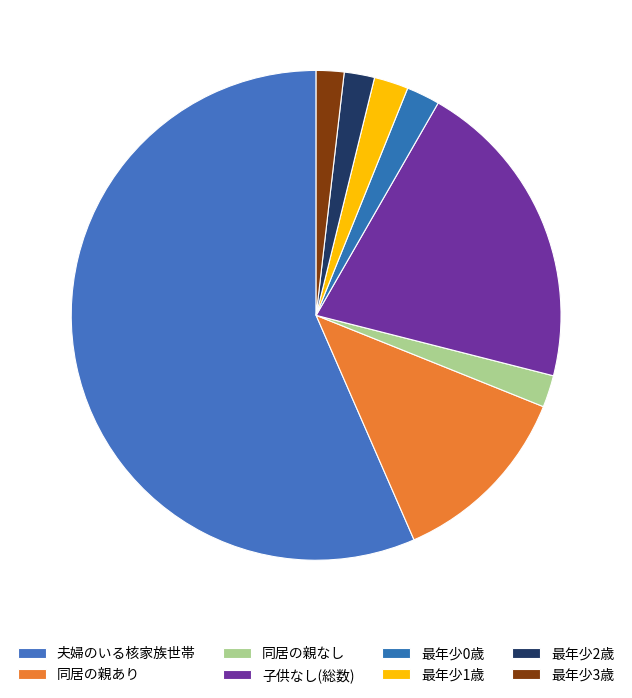

Count the number of slices in the pie.

8